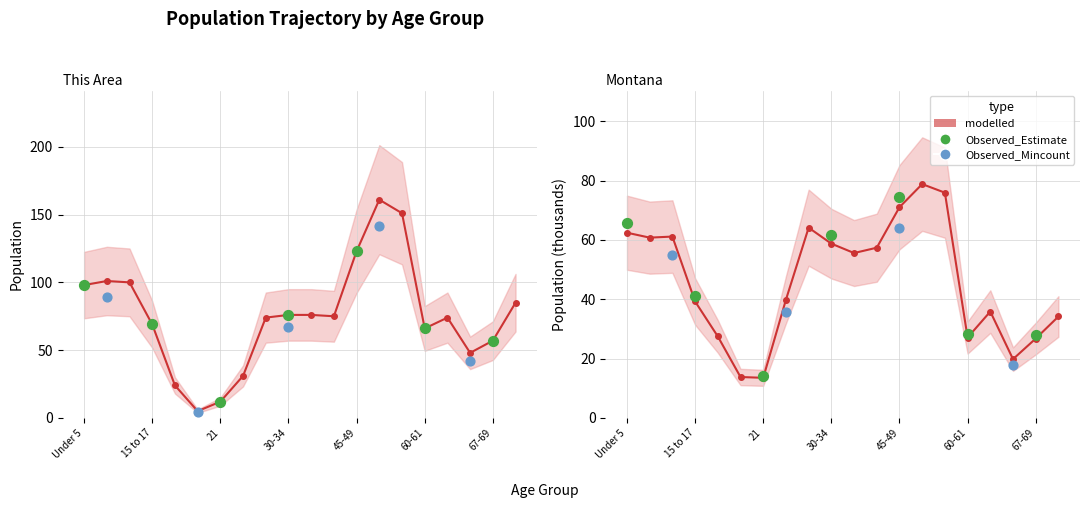

At how many categories does at least one series exceed 142?

2